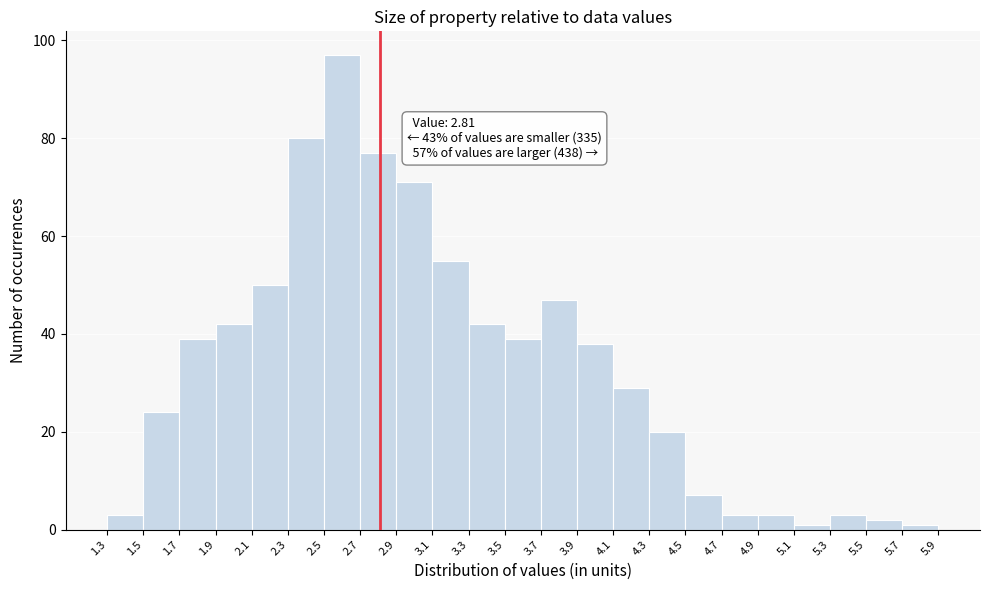

Which range on the x-axis has the tallest bar?

2.5 to 2.7